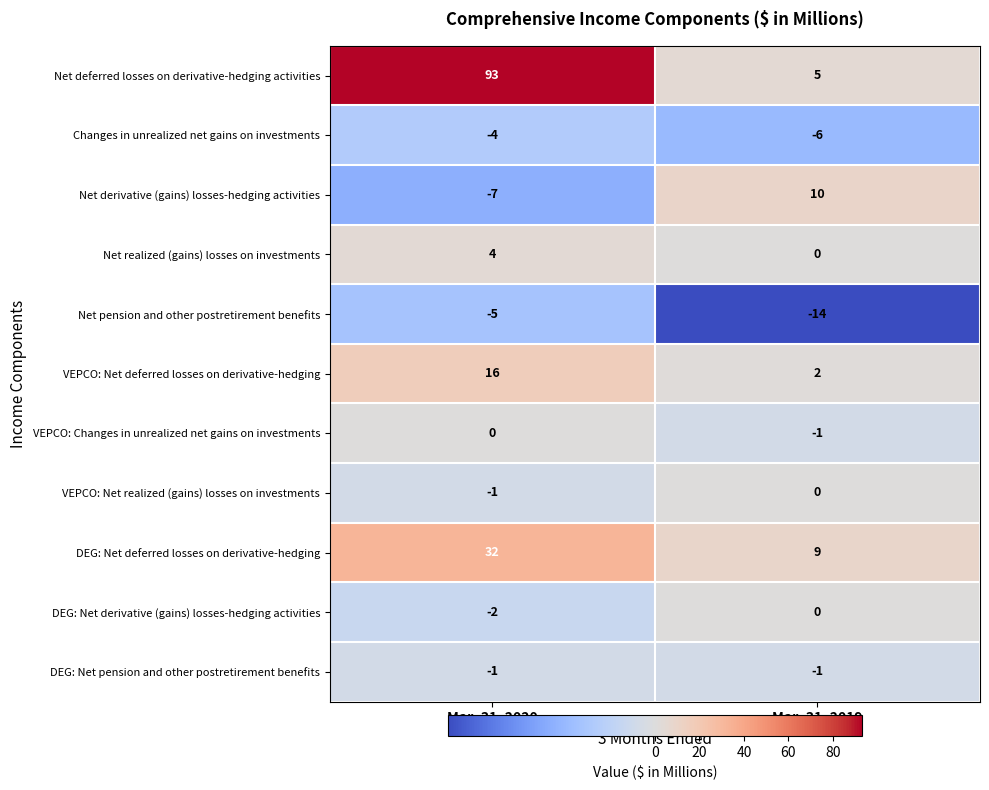

What is the sum of all Net deferred losses on derivative-hedging activities values?

98